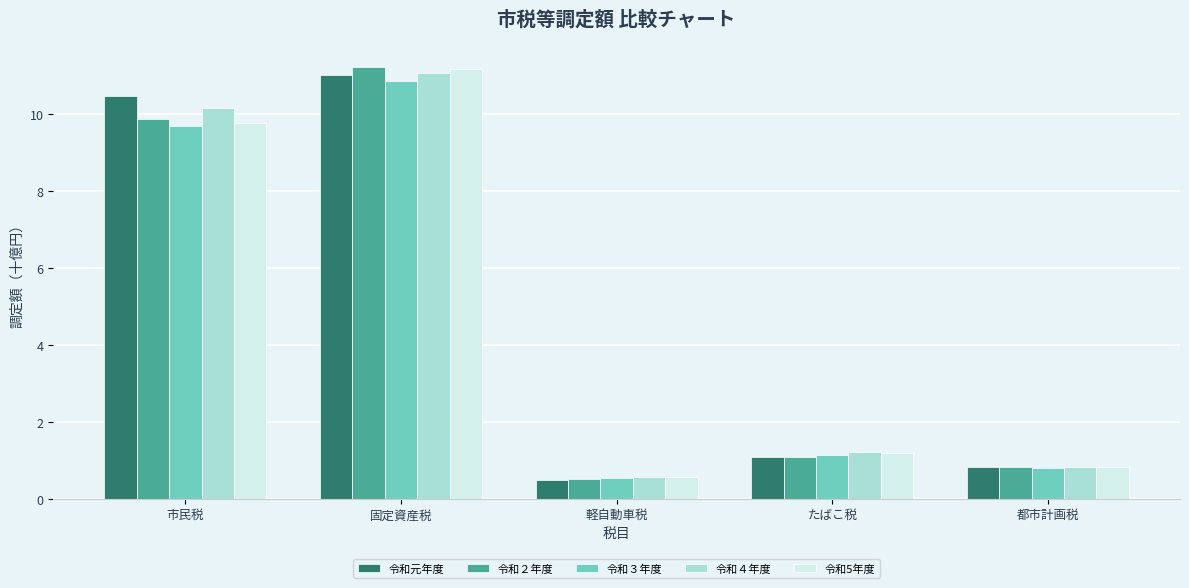

True or false: 令和３年度 has a value of 0.8 at 都市計画税.

True